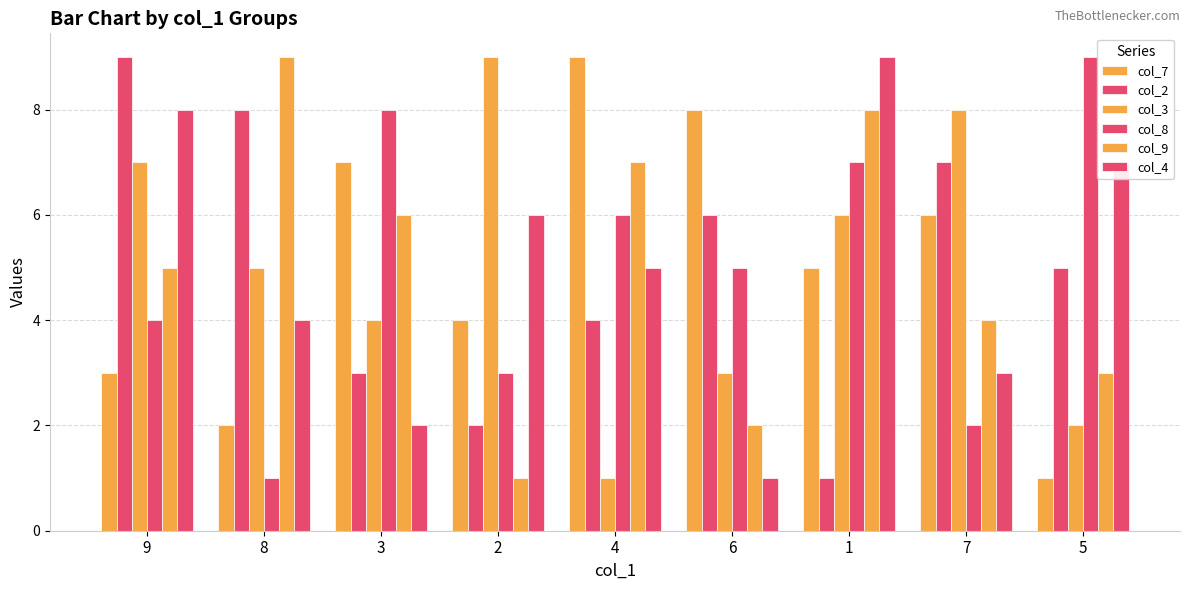

How many col_9 values are between 3 and 7?

5